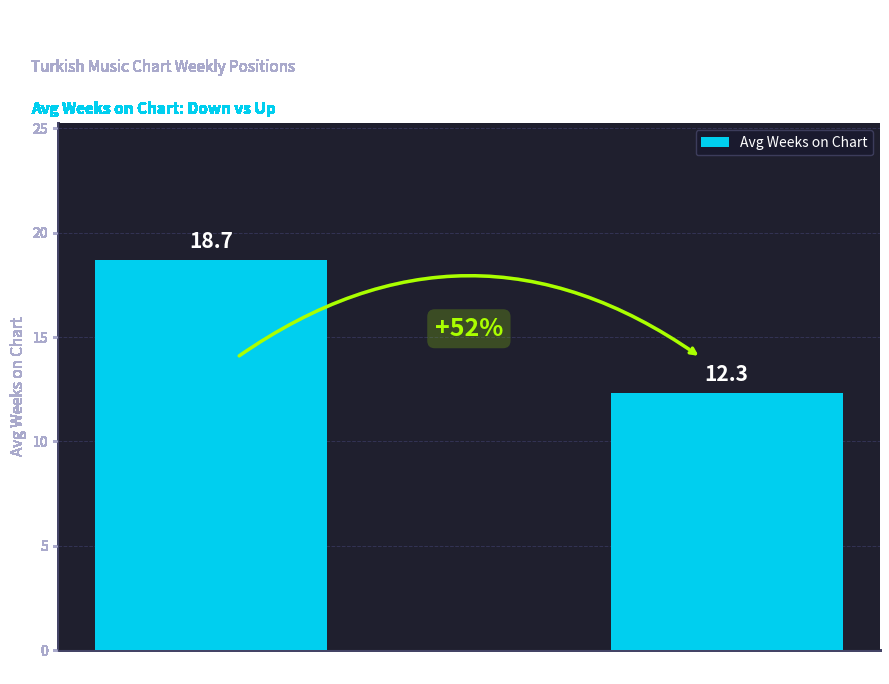

Reading left to right, list all the values displayed in this chart.

Down=18.7	Up=12.3